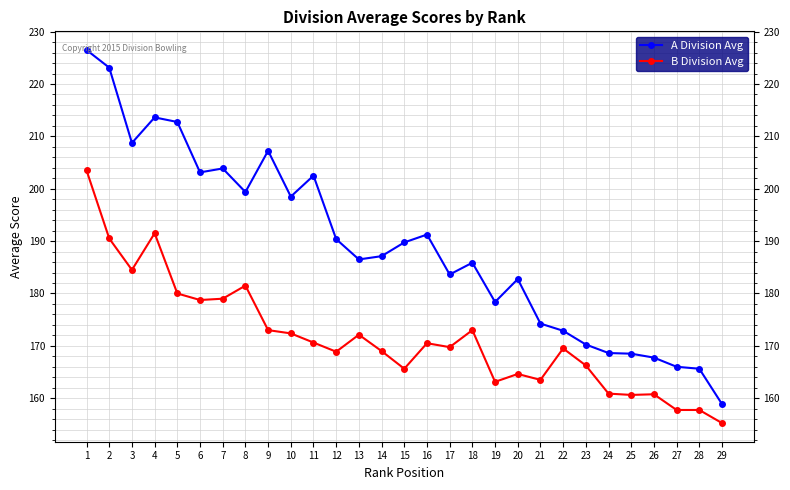

What is the total value across all series at 15?

355.4